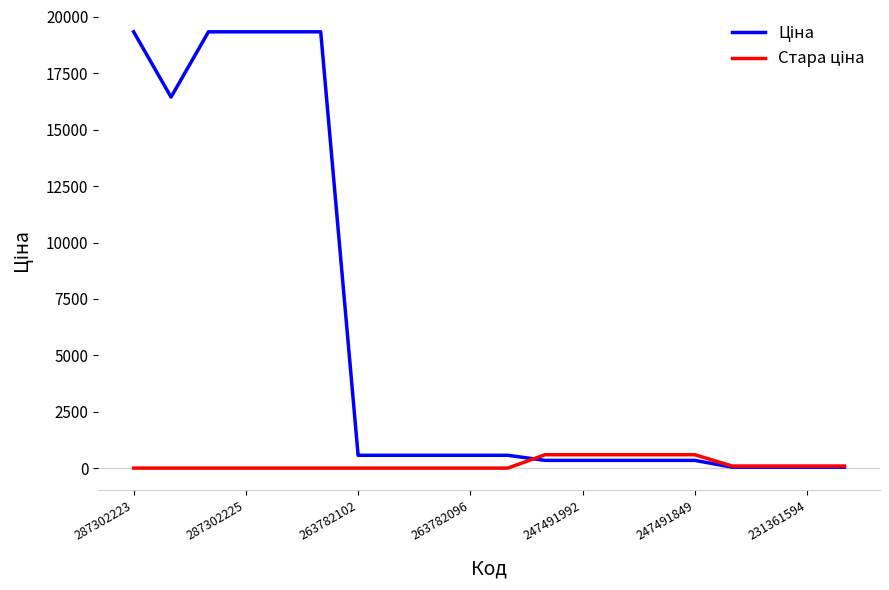

What is the greatest value displayed?

19343.1